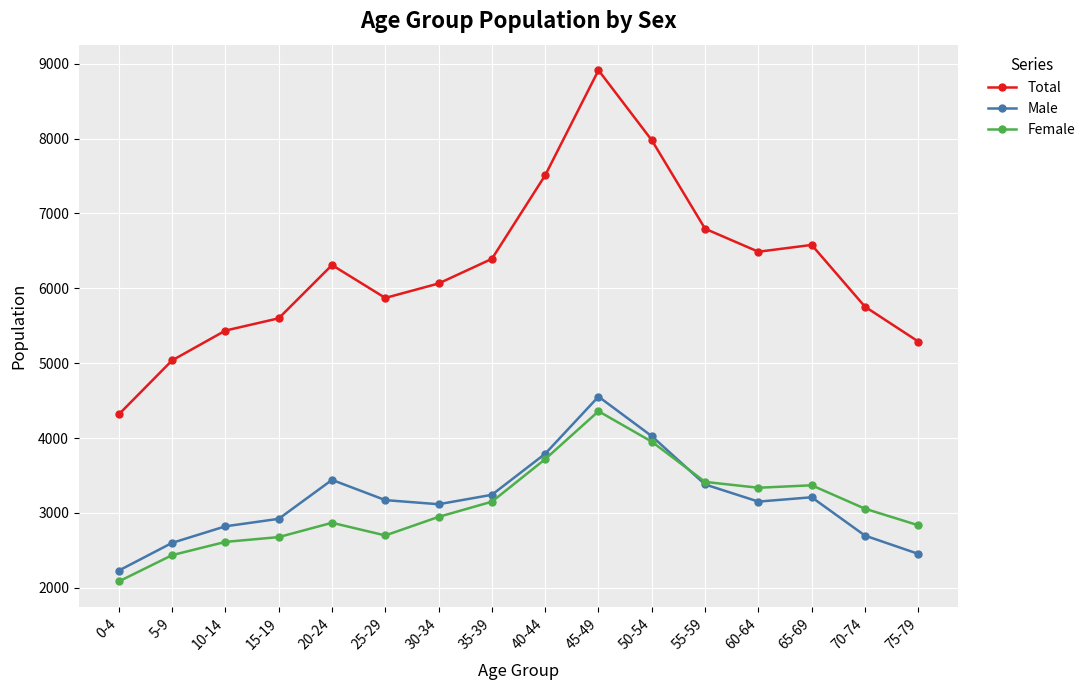

What is the sum of all Total values?

100344